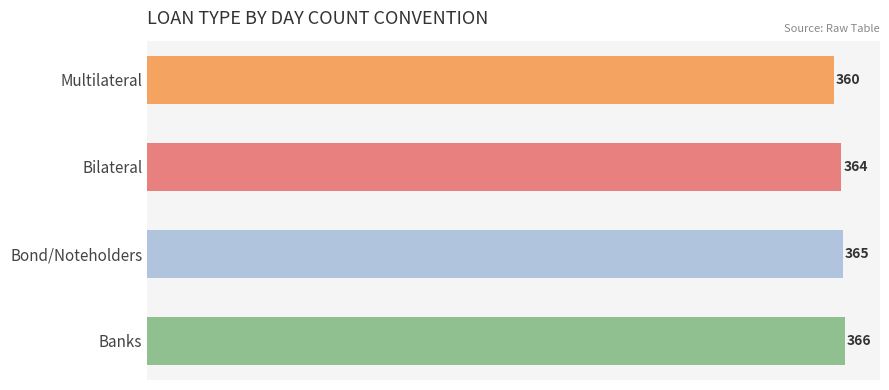

True or false: the data shows 234 at Bilateral.

False